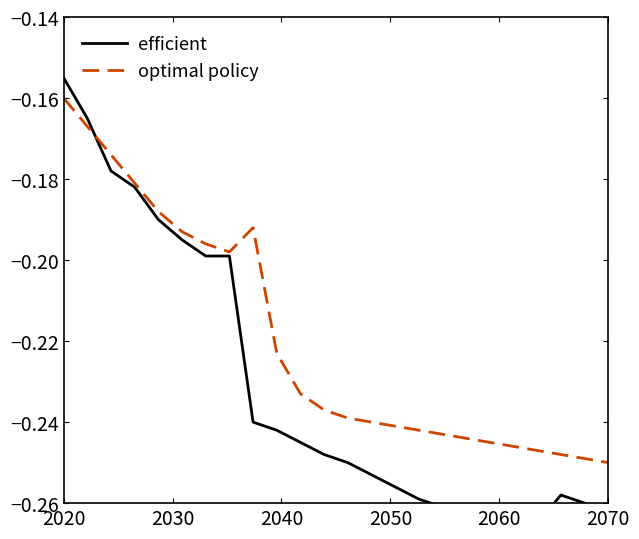

Between 2020 and 2040, which series saw the biggest shift?

efficient